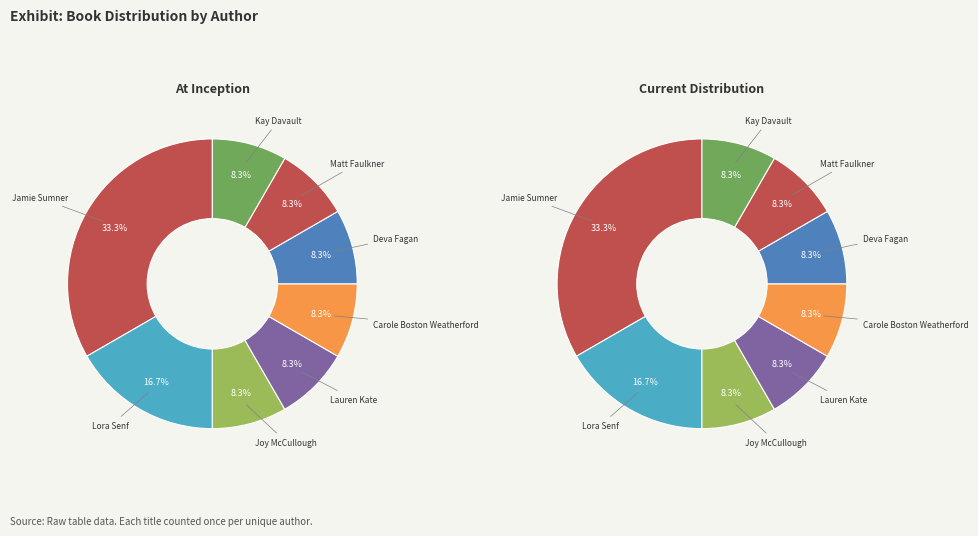

True or false: Other accounts for 1% of the total.

False